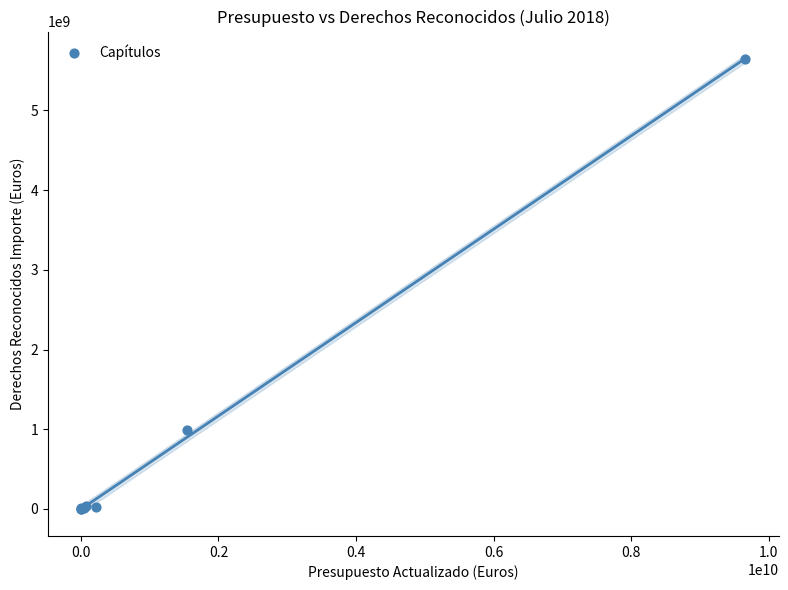

What Y value in the scatter plot is closest to 2821228293?

994438000.0